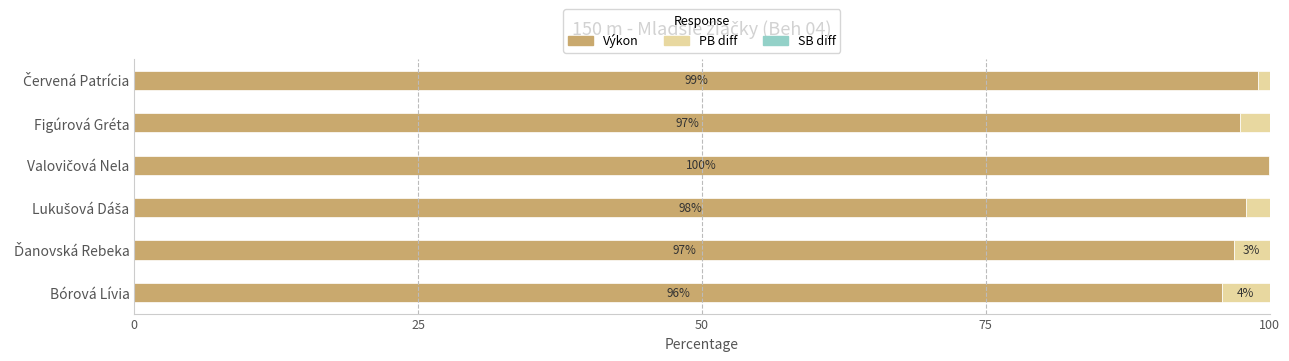

How many data points in Výkon are above 97?

4